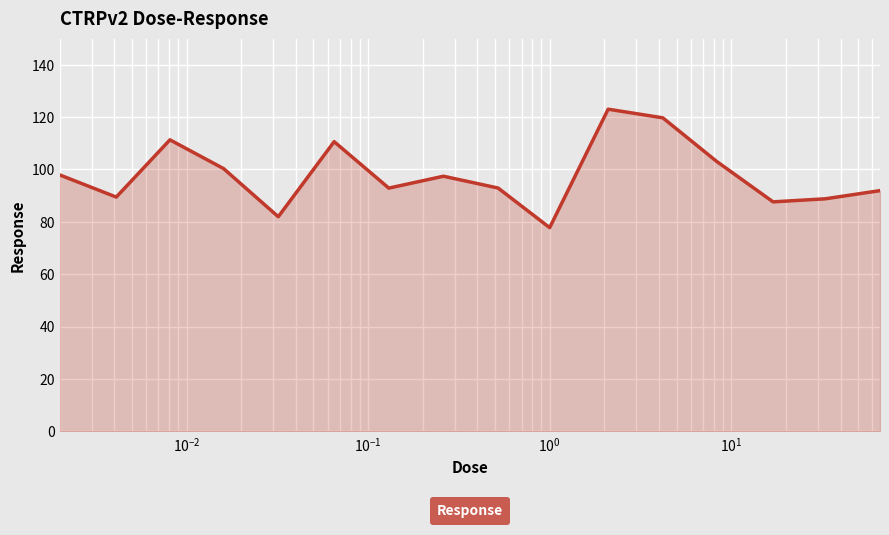

What is the difference between the maximum and minimum values?

45.2